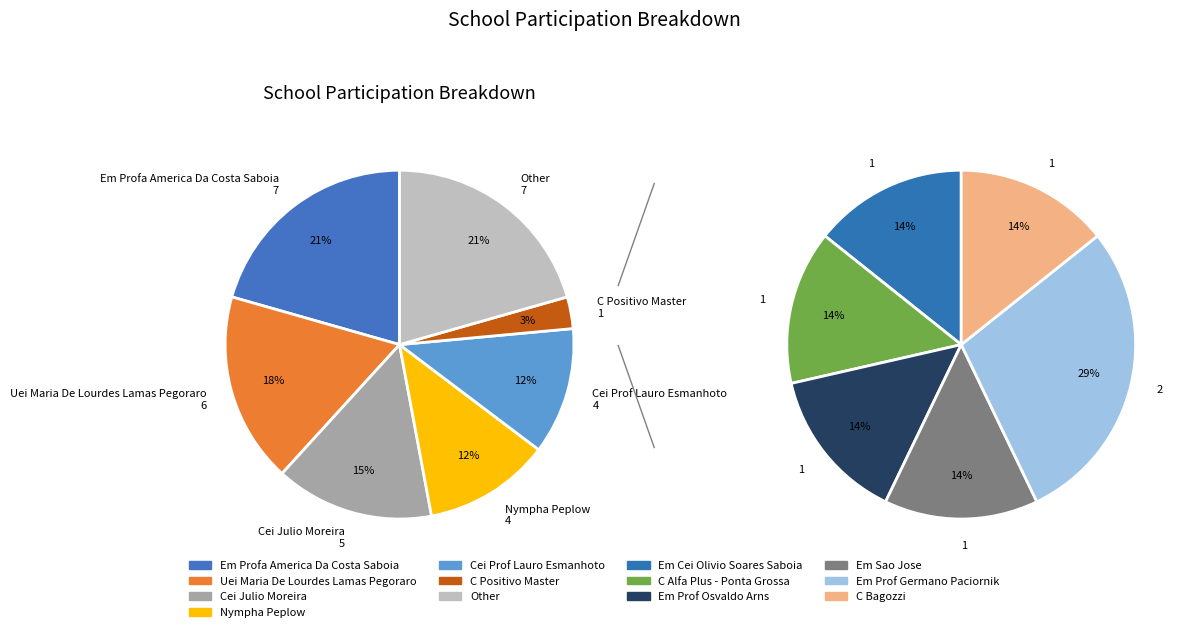

To the nearest percent, what is the difference between the largest and smallest slice percentages?

18%